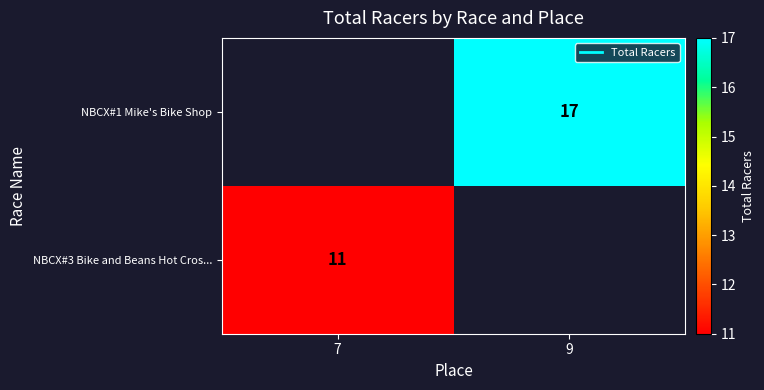

Is the value of NBCX#3 Bike and Beans Hot Cros... at 7 greater than the value of NBCX#1 Mike's Bike Shop at 9?

No